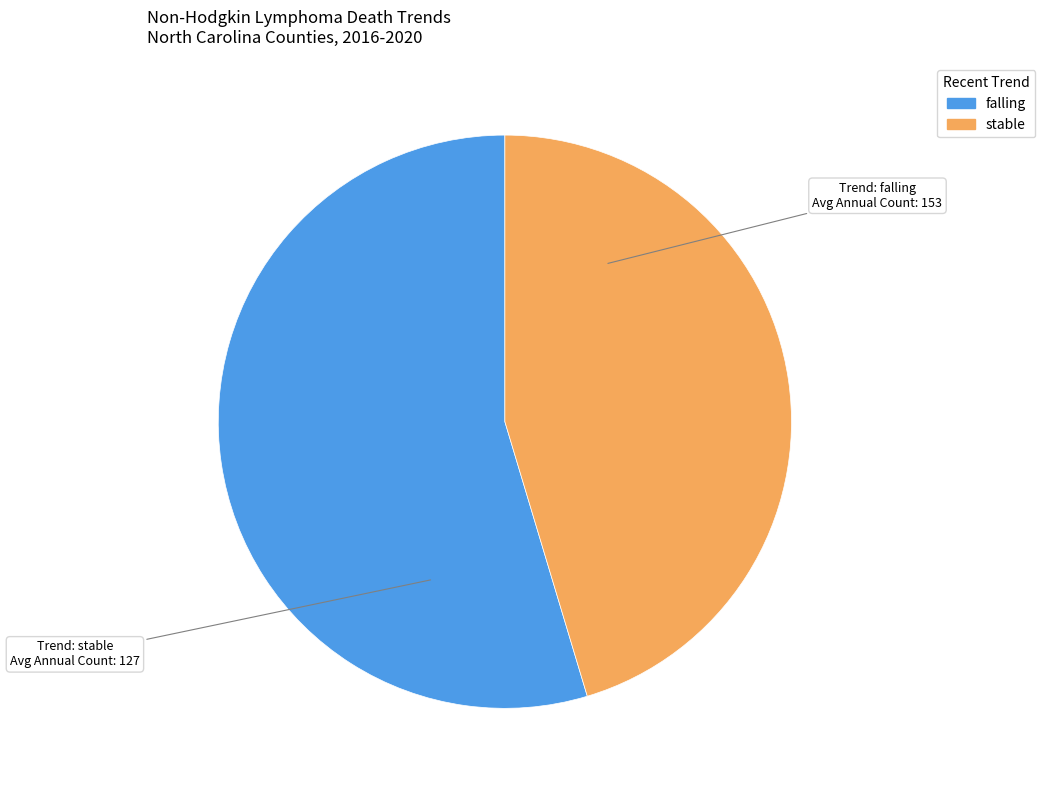

Which slice is the largest?

falling